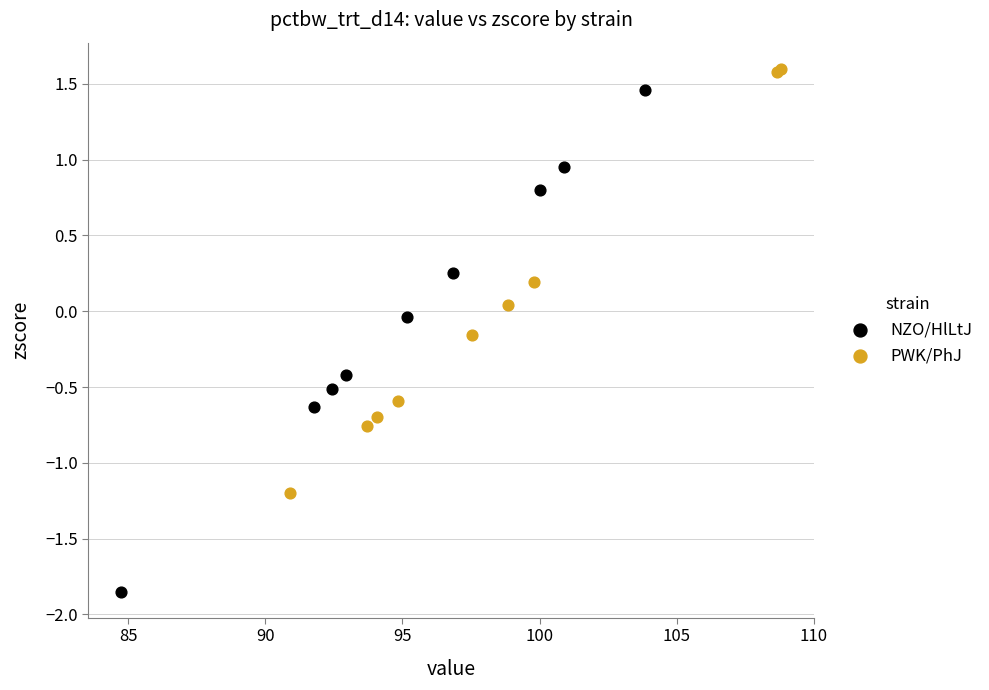

Which series reaches the minimum Y coordinate?

NZO/HlLtJ